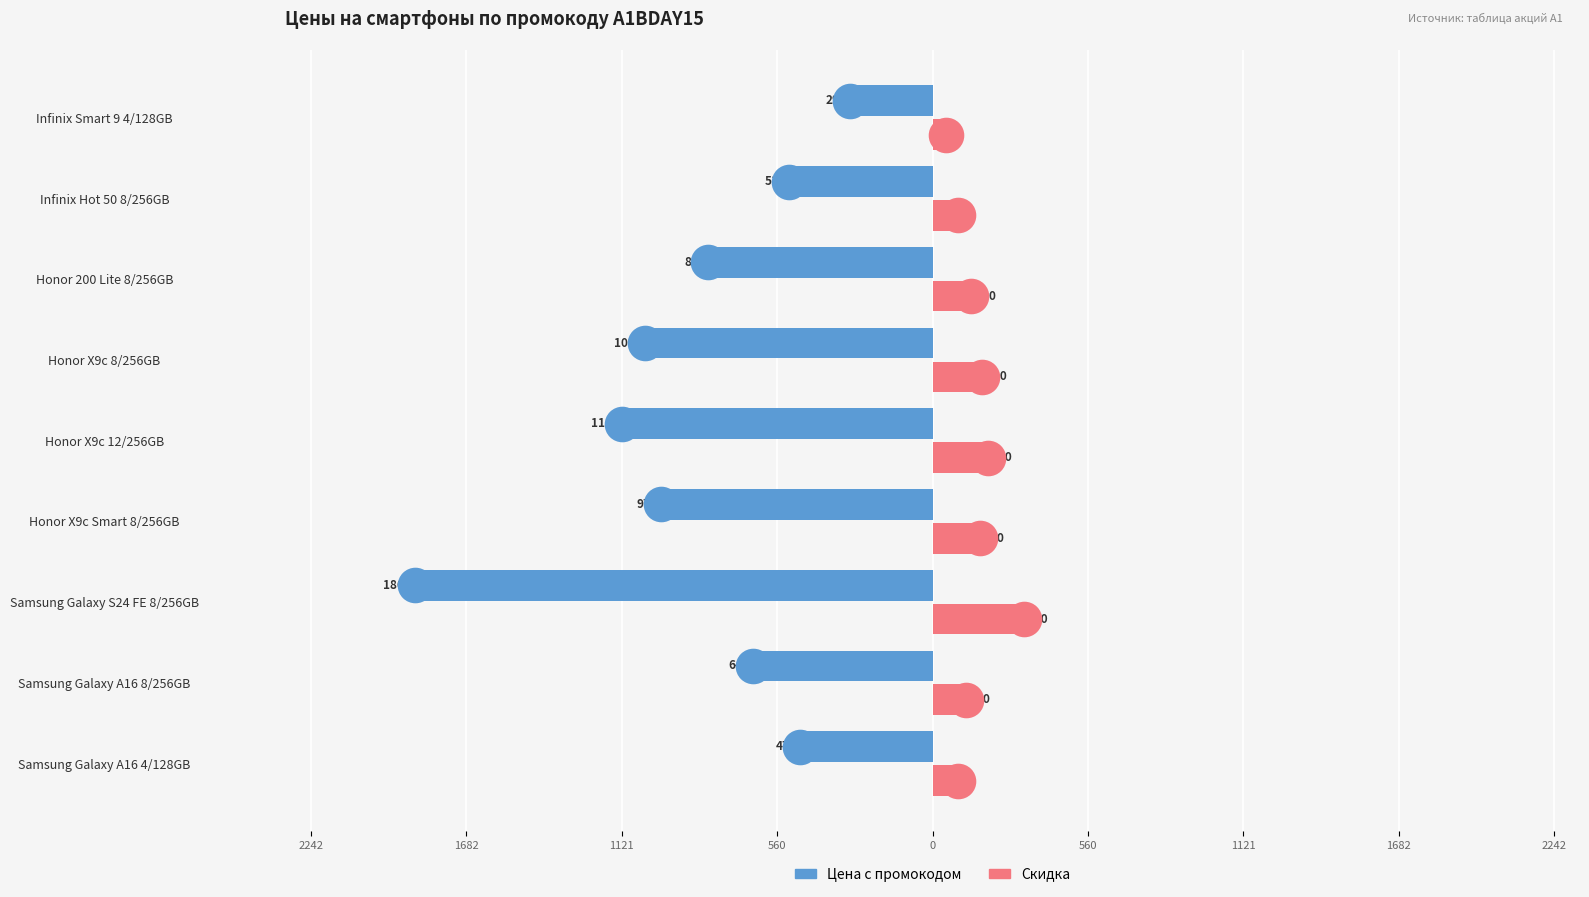

List the series in order of their peak value, lowest first.

Скидка, Цена с промокодом